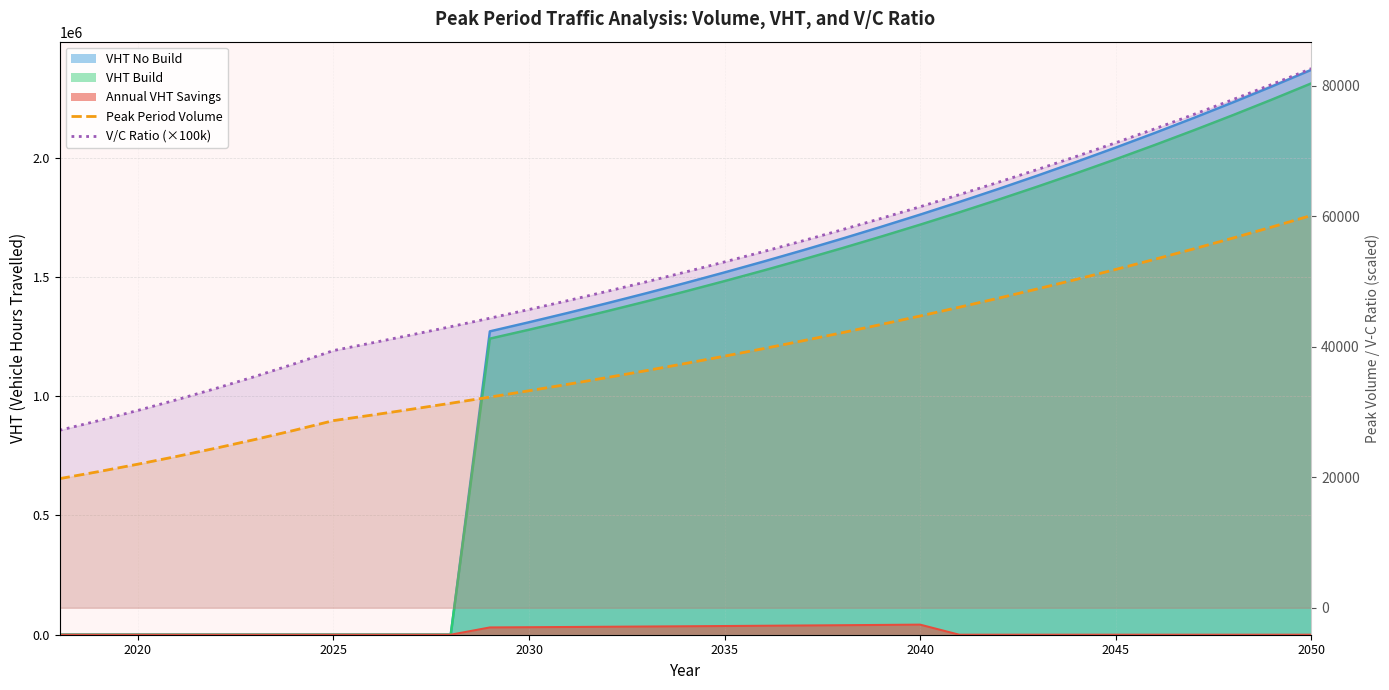

Is it true that Peak Period Volume equals 36157.2 at 29?

False